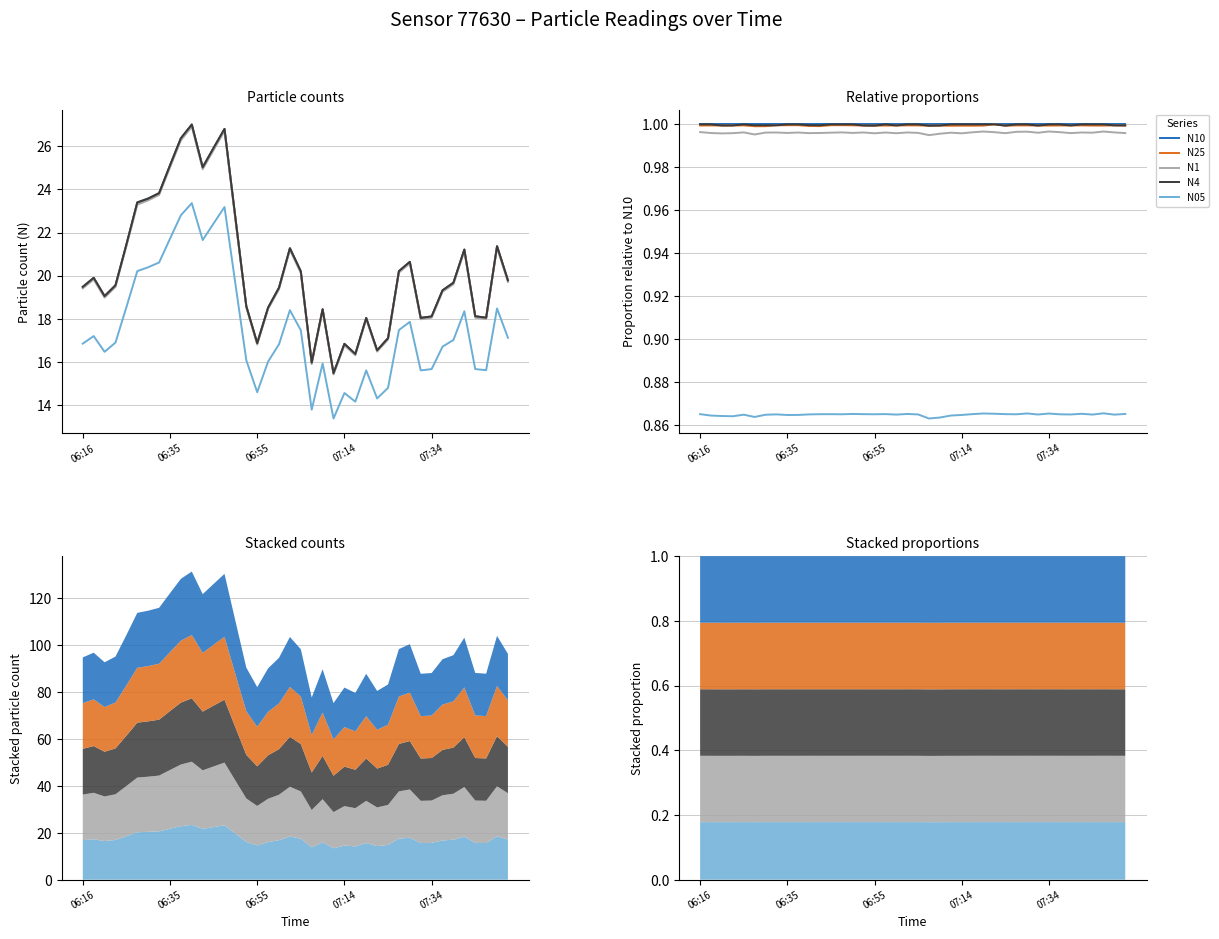

The value of N25 at 11 is 1.0. True or false?

True